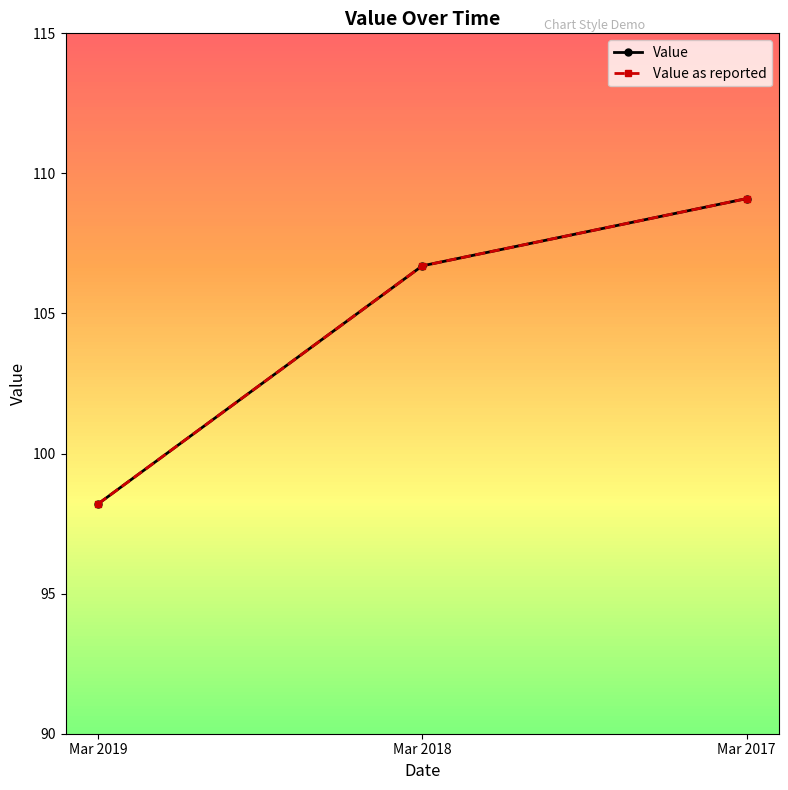

Rank the categories by Value value from highest to lowest.

Mar 2017, Mar 2018, Mar 2019